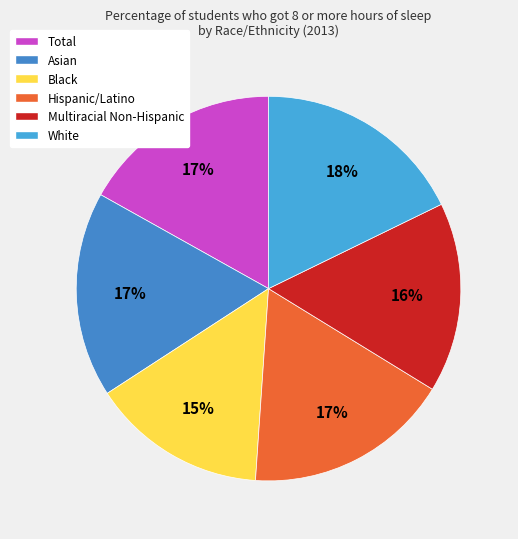

Does any single category account for the majority?

No